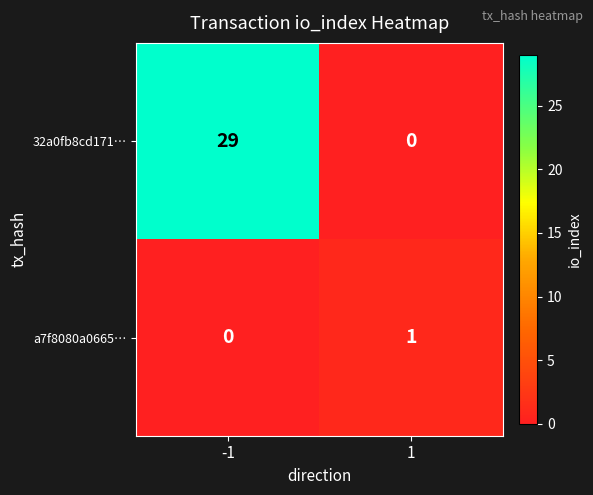

Rank the series by their average value, from lowest to highest.

a7f8080a0665…, 32a0fb8cd171…